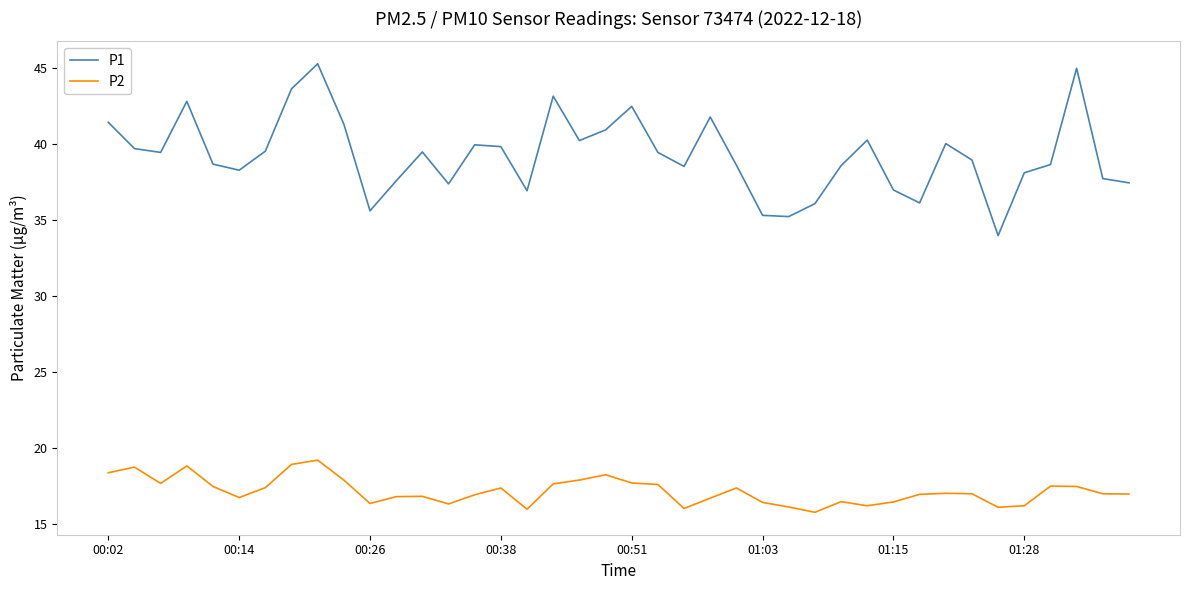

Which series has the widest spread of values?

P1